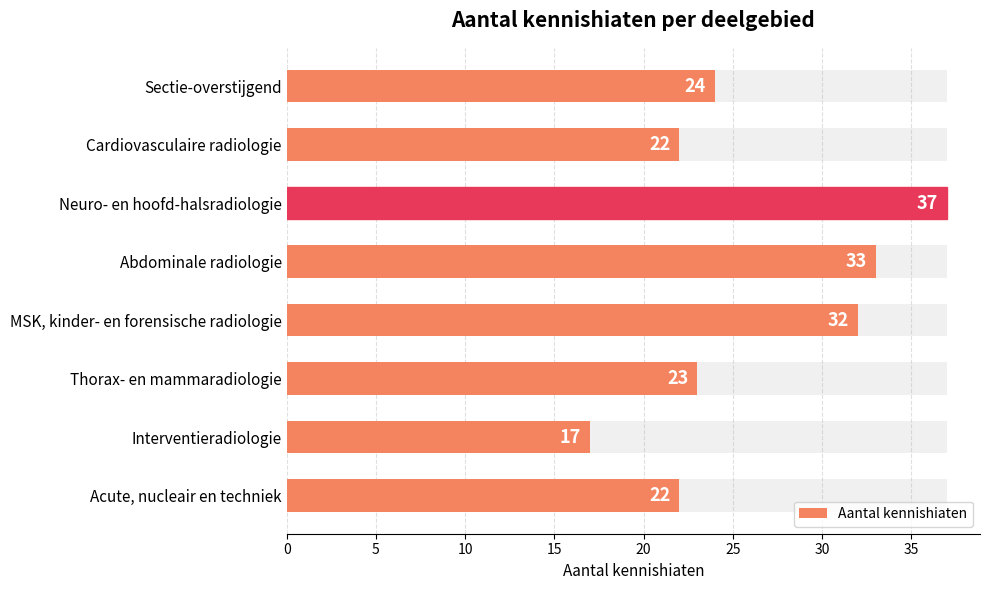

The chart shows a value of 32 at MSK, kinder- en forensische radiologie. True or false?

True